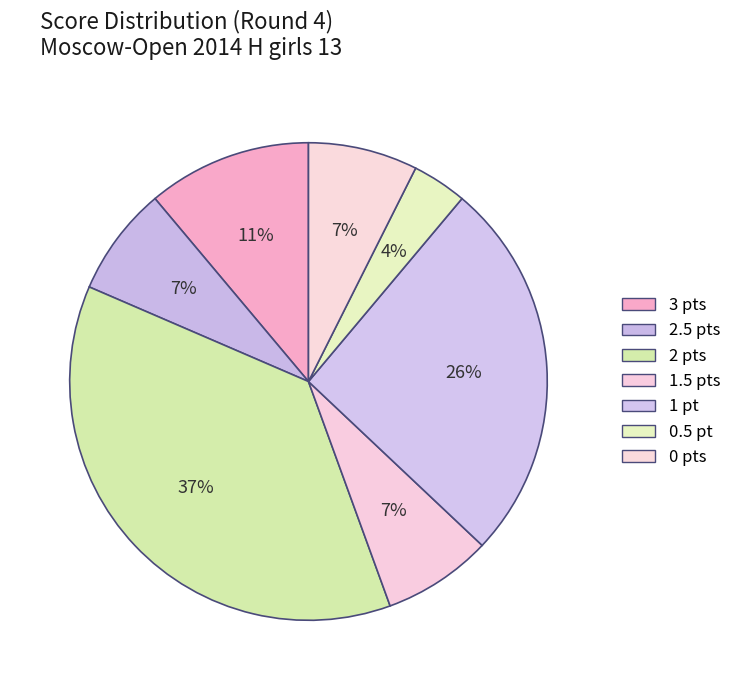

How many segments does this pie chart have?

7